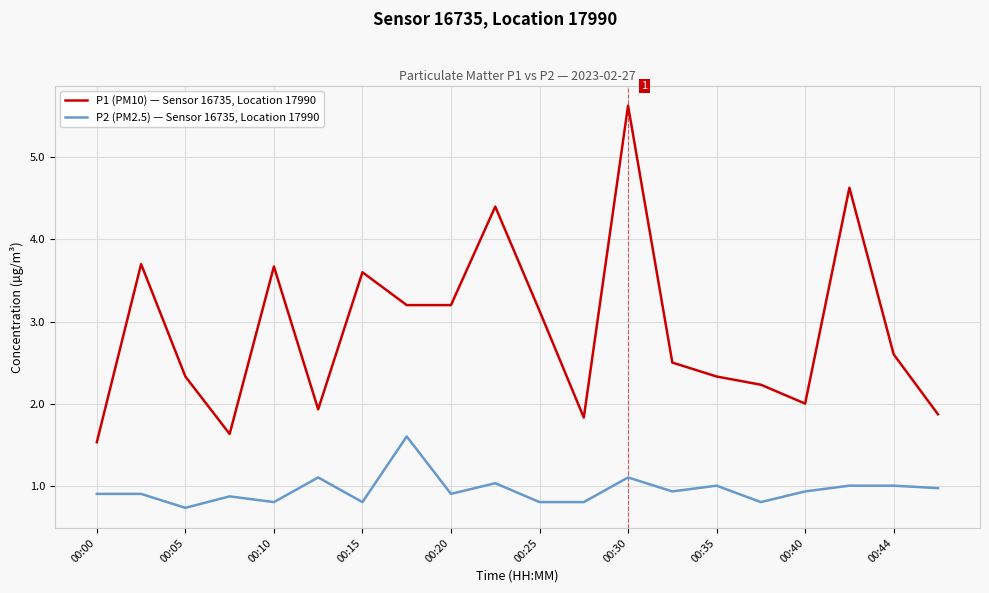

True or false: P2 (PM2.5) — Sensor 16735, Location 17990 and P1 (PM10) — Sensor 16735, Location 17990 intersect in this chart.

False